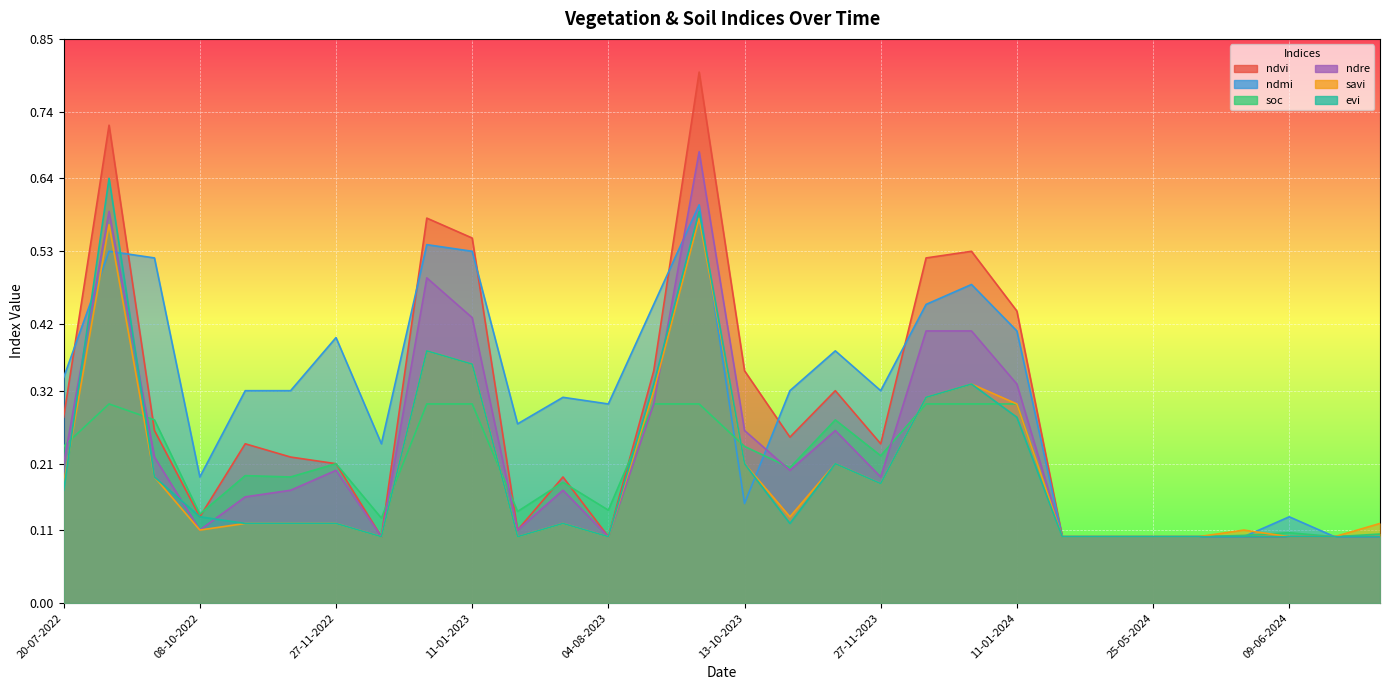

List the series in order of their peak value, lowest first.

soc, savi, ndmi, evi, ndre, ndvi